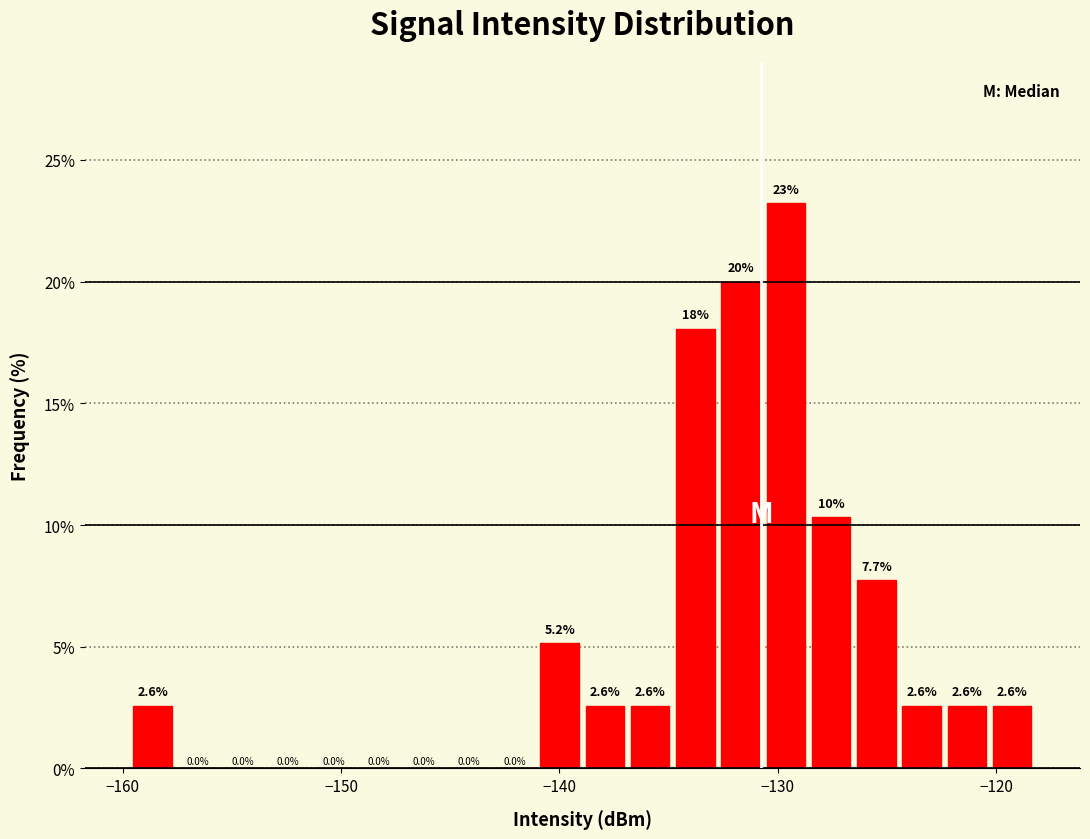

Around what value on the x-axis is the tallest bar? Give the approximate position of its centre, as read against the axis.

-130